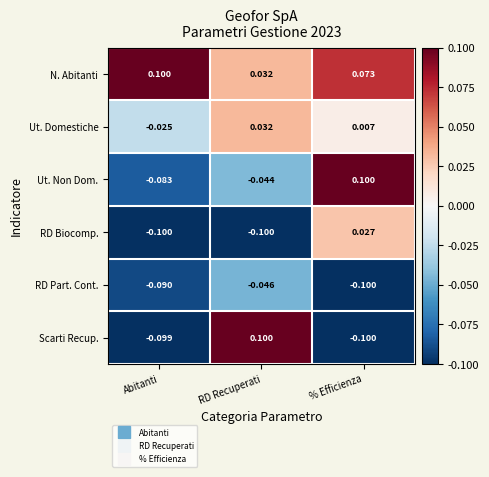

Which series has the largest total across all categories?

N. Abitanti